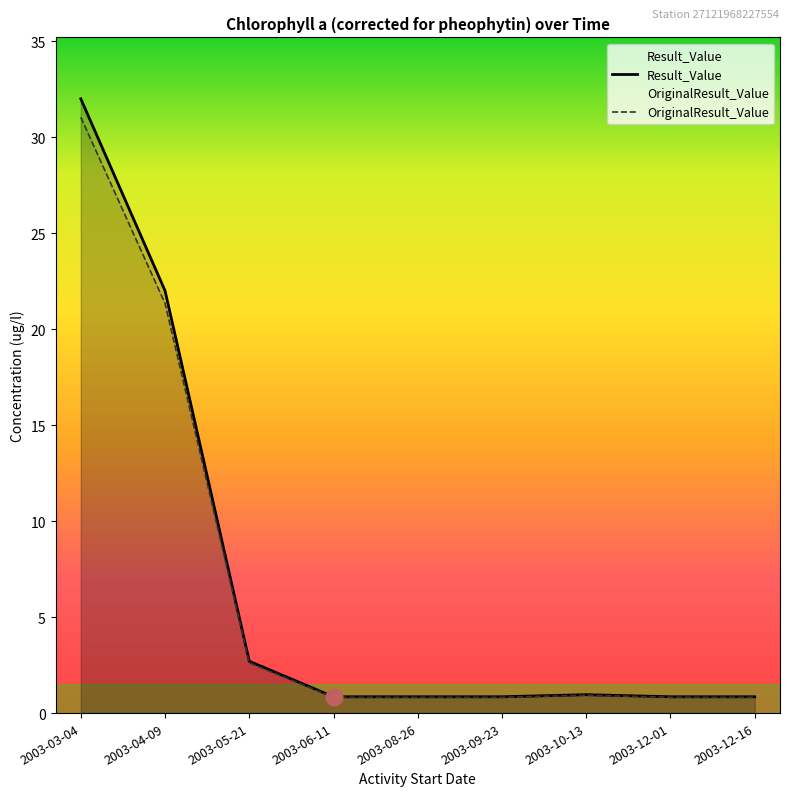

Rank the series by their maximum value, from highest to lowest.

Result_Value, OriginalResult_Value